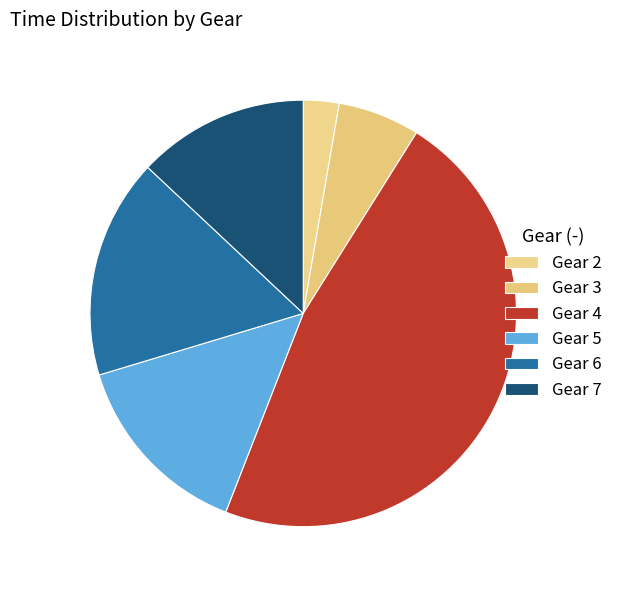

How many slices are in this pie chart?

6